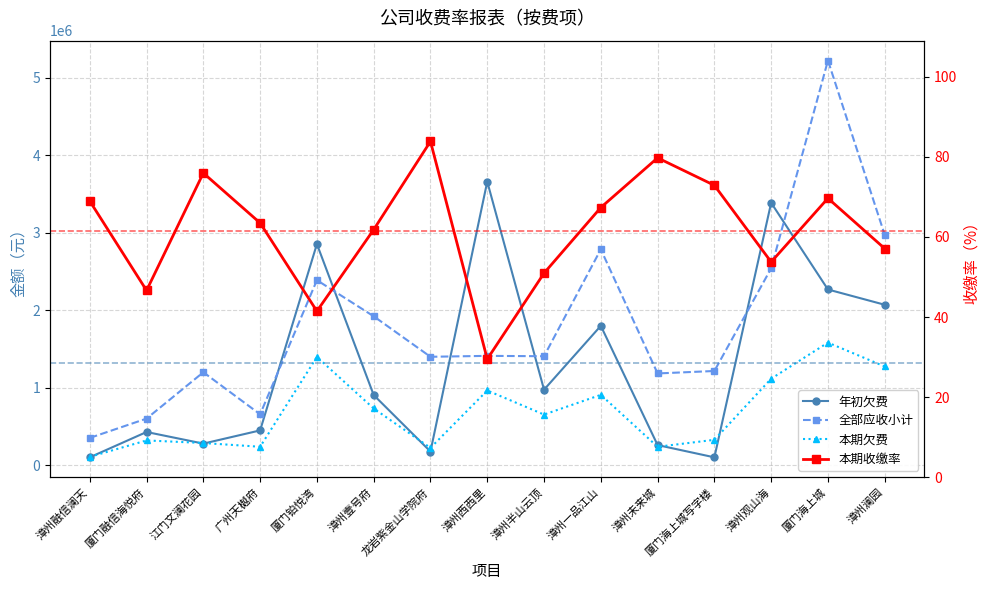

Count the number of categories in the chart.

15